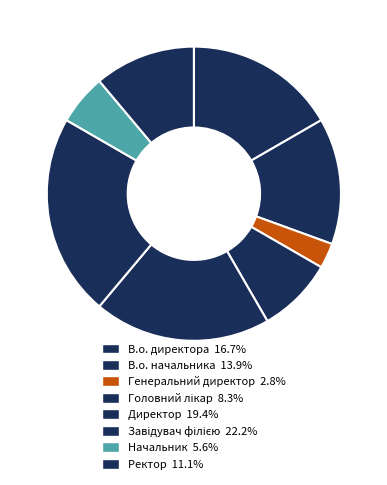

Rank the categories by value from lowest to highest.

Генеральний директор, Начальник, Головний лікар, Ректор, В.о. начальника, В.о. директора, Директор, Завідувач філією